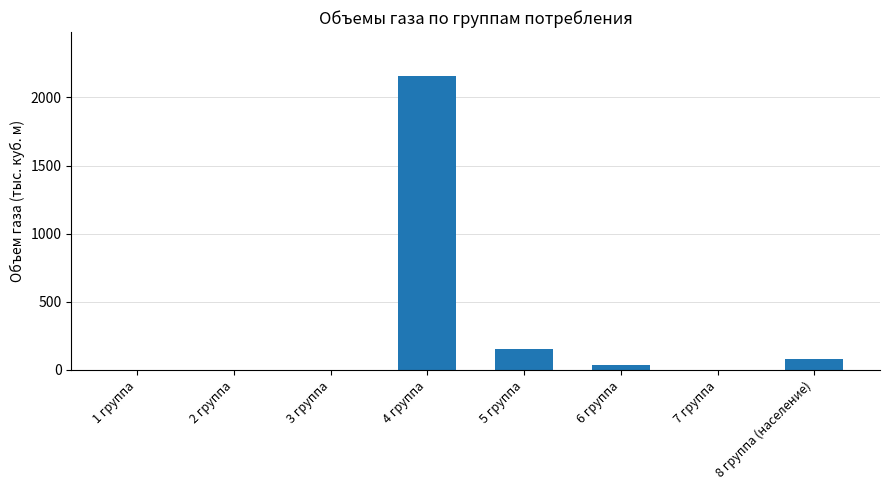

At which label is the value closest to 1077?

5 группа